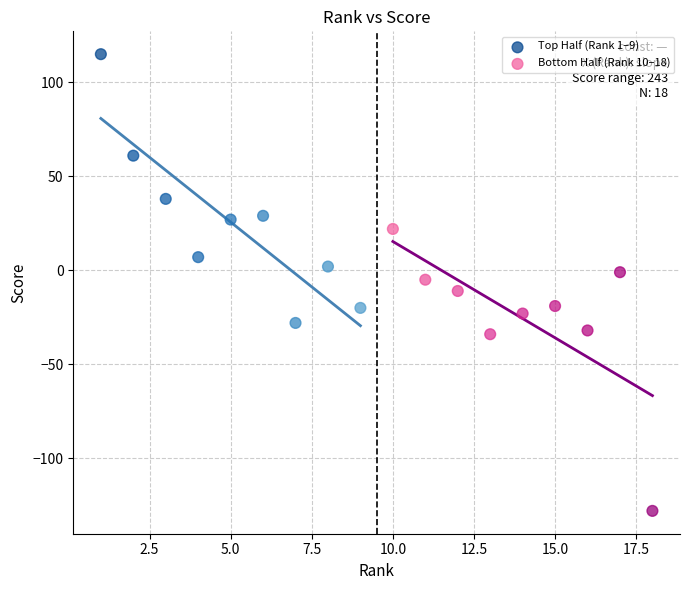

Which series contains the lowest Y value?

Bottom Half (Rank 10–18)